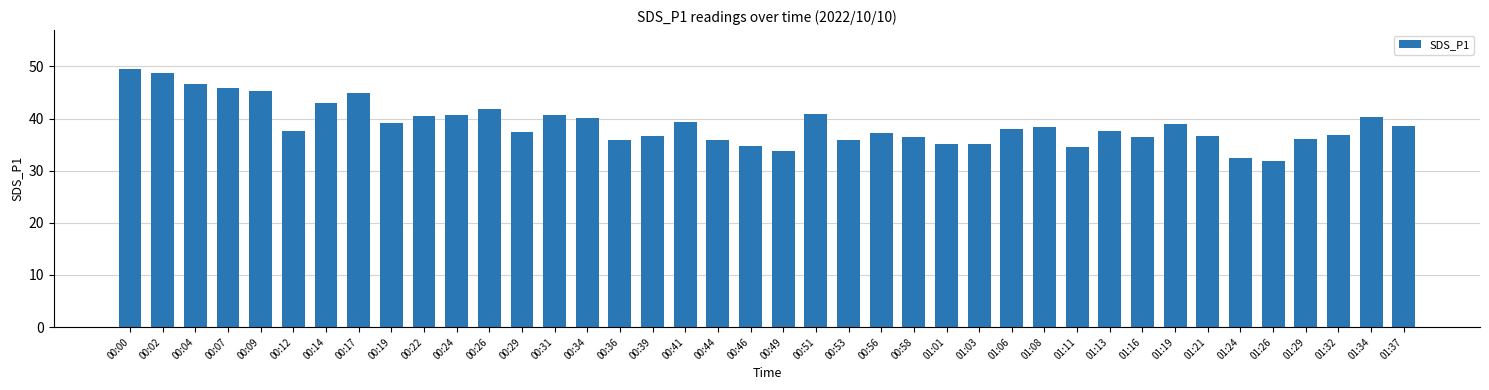

What is the sum of all values?

1555.8